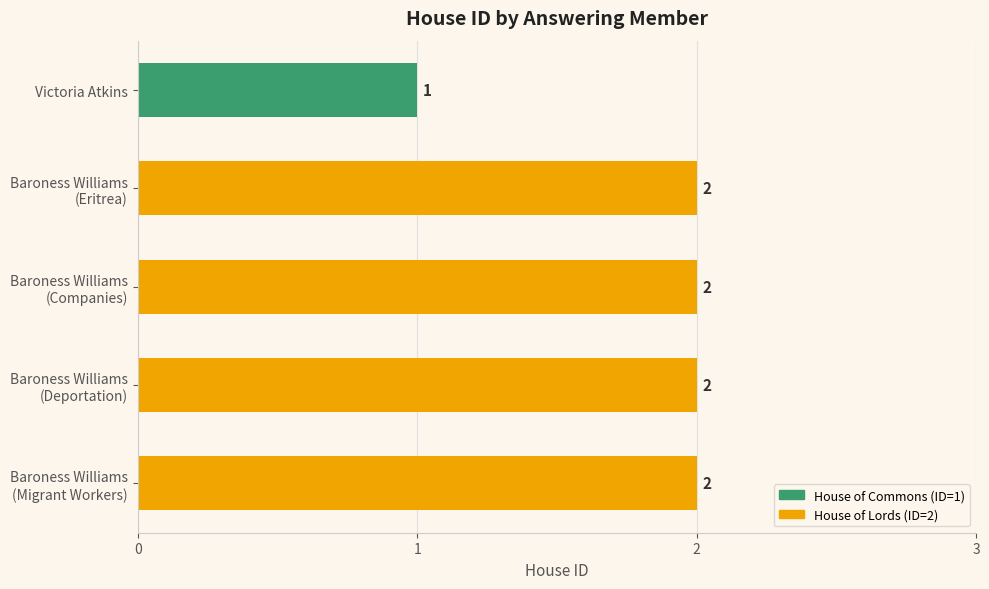

Which category has the lowest value across all series?

Victoria Atkins